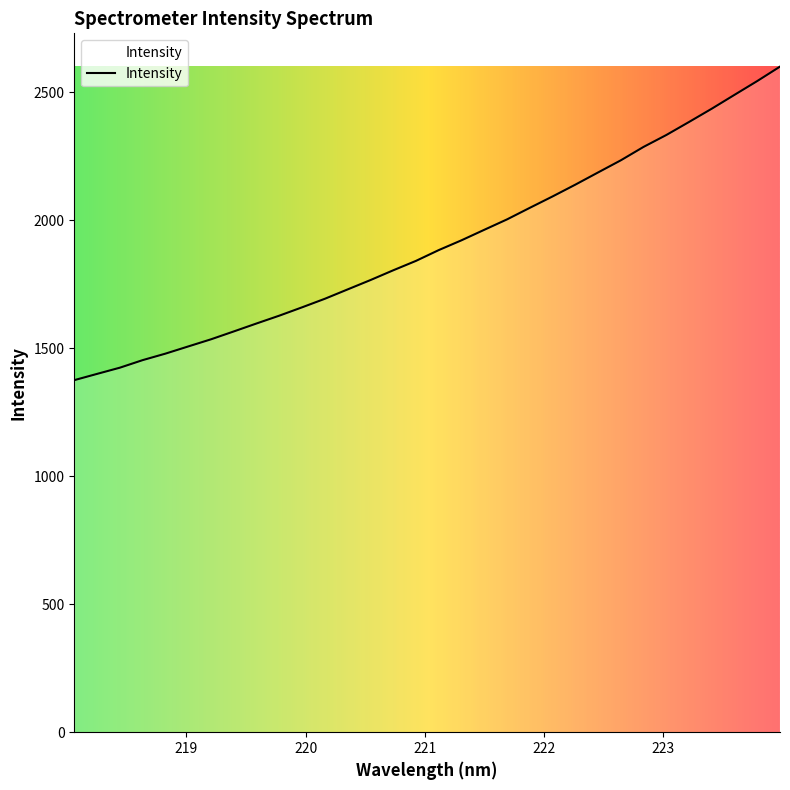

What is the difference between the maximum and minimum values?

1224.5